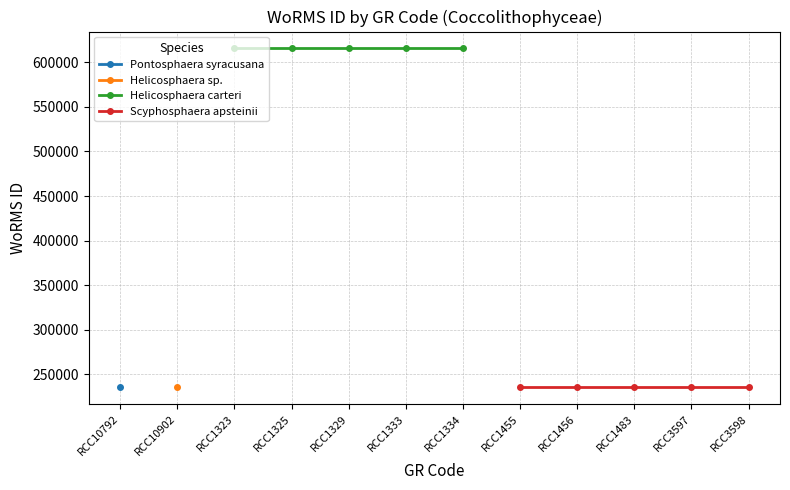

What is the sum of the Scyphosphaera apsteinii values at RCC1483 and RCC1455?

471950